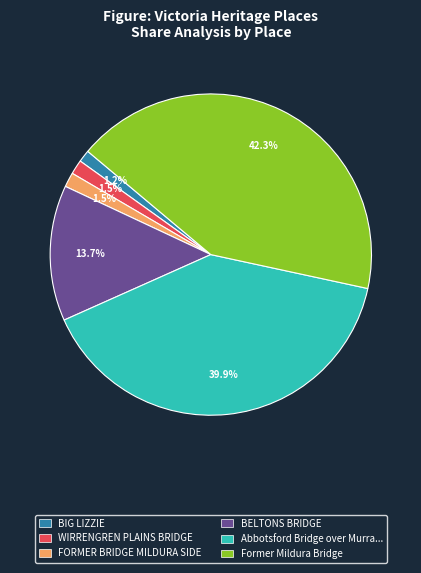

Is there any slice that represents more than half of the pie?

No